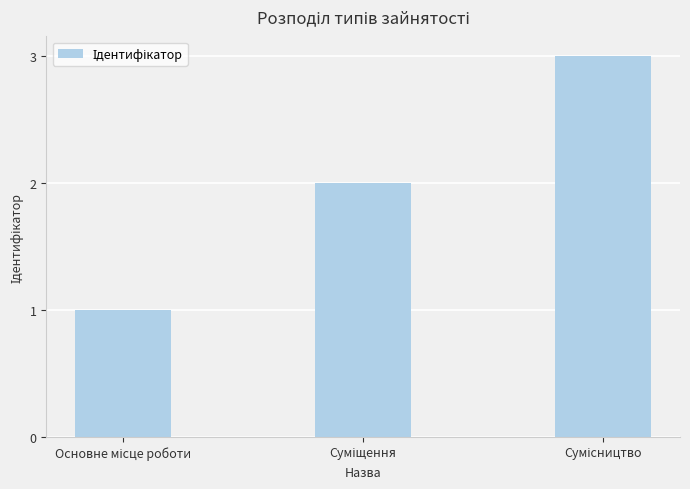

What is the maximum value shown in the chart?

3